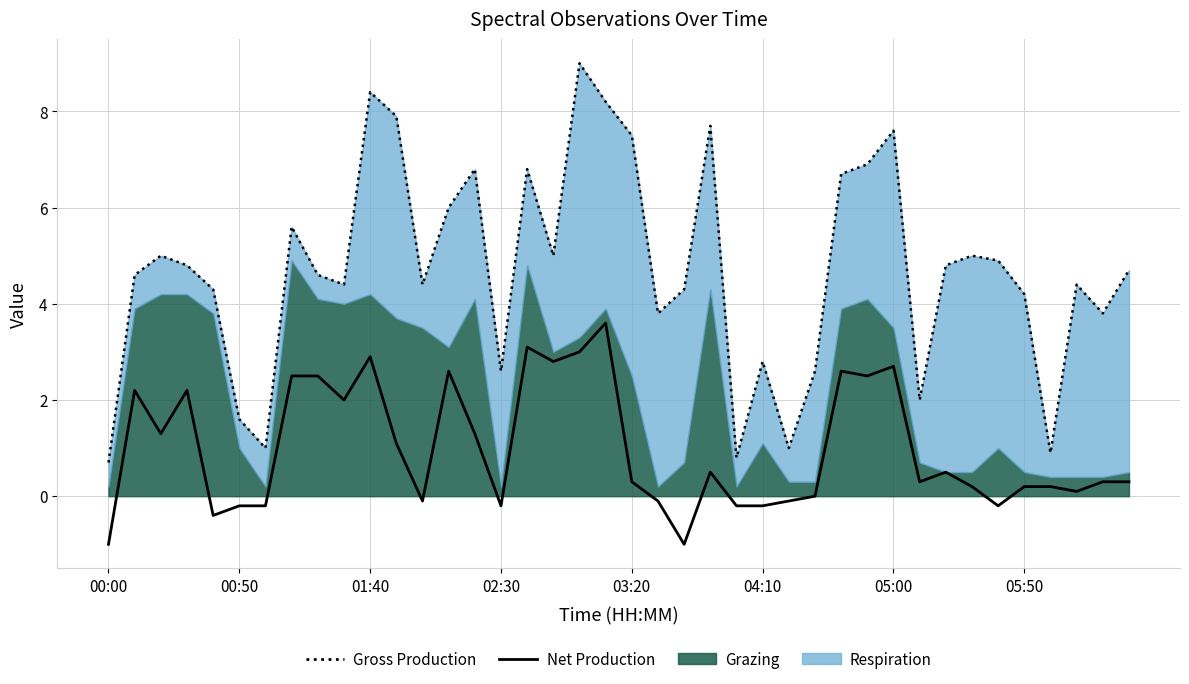

How many data points in Gross Production are above 4?

28